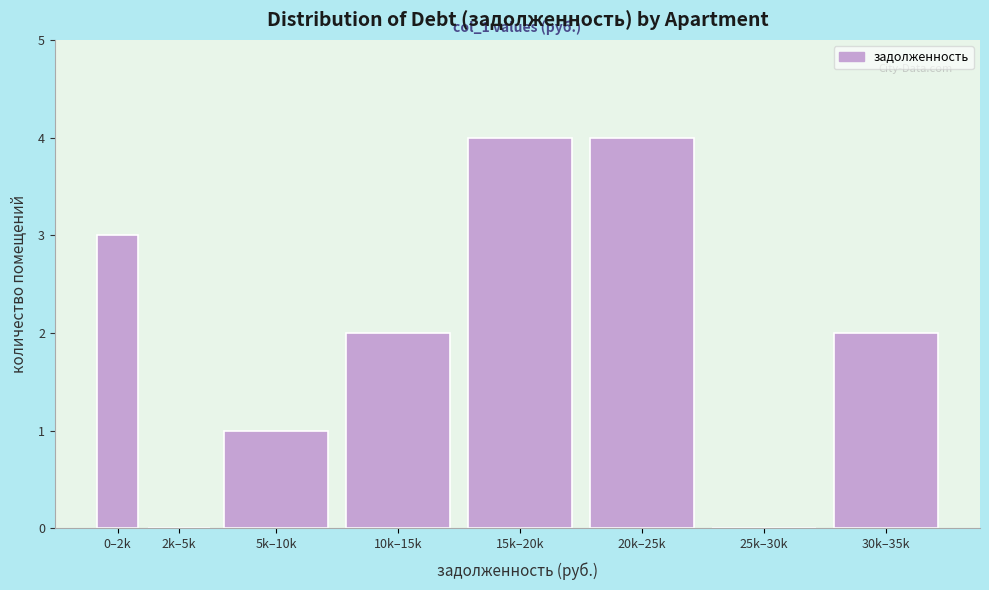

Reading left to right, transcribe all the data shown in this chart.

0–2k=3	2k–5k=0	5k–10k=1	10k–15k=2	15k–20k=4	20k–25k=4	25k–30k=0	30k–35k=2